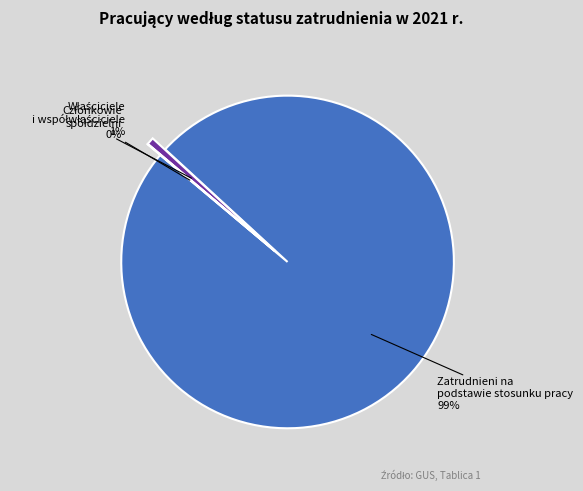

Combined, what portion of the pie is Członkowie spółdzielni produkcji rolniczej and Właściciele i współwłaściciele?

0.7%